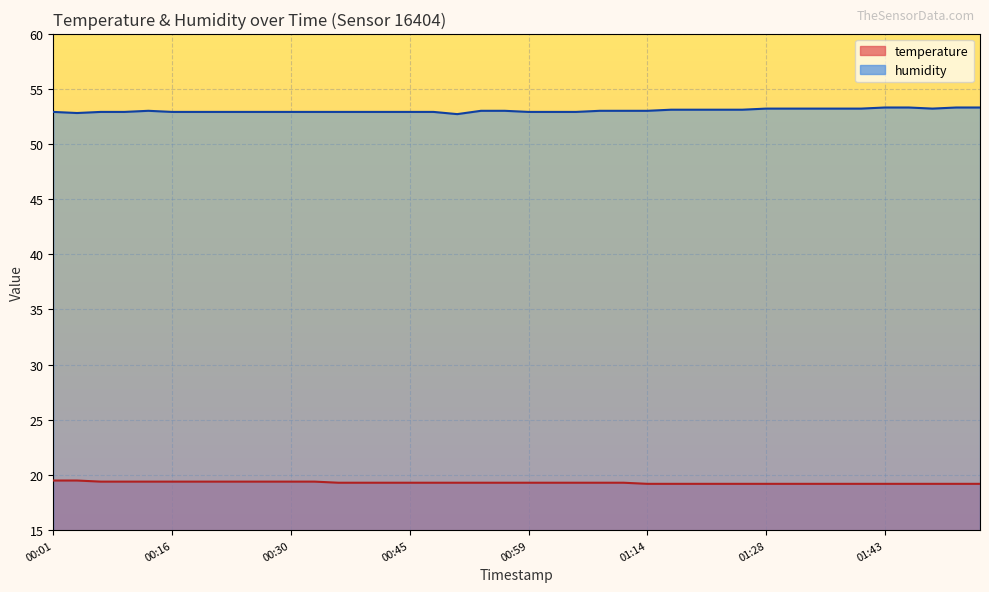

At 00:36, list the series in order from smallest to largest.

temperature, humidity